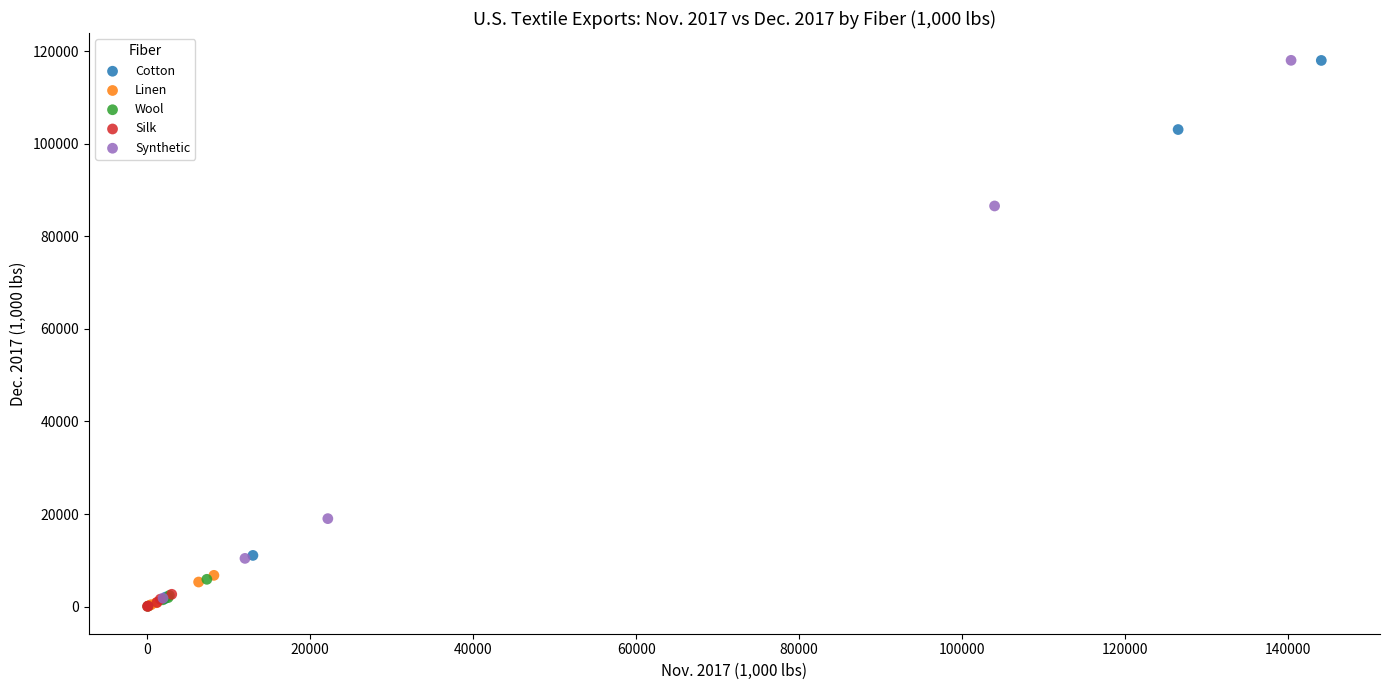

What are all the series names shown in the legend?

Cotton, Linen, Wool, Silk, Synthetic